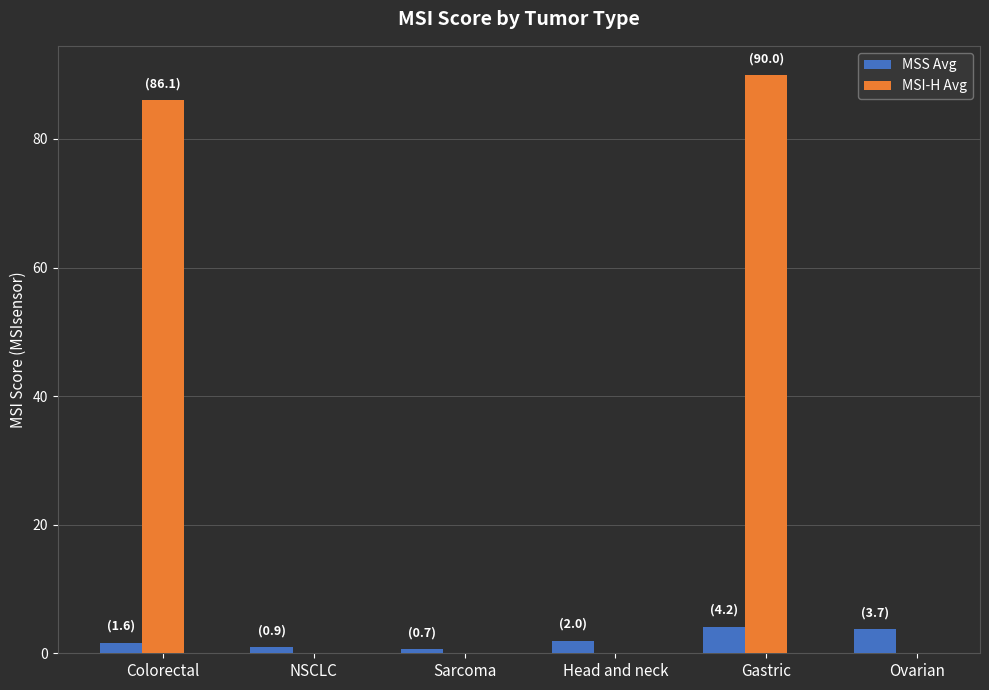

What is the maximum value shown in the chart?

90.0